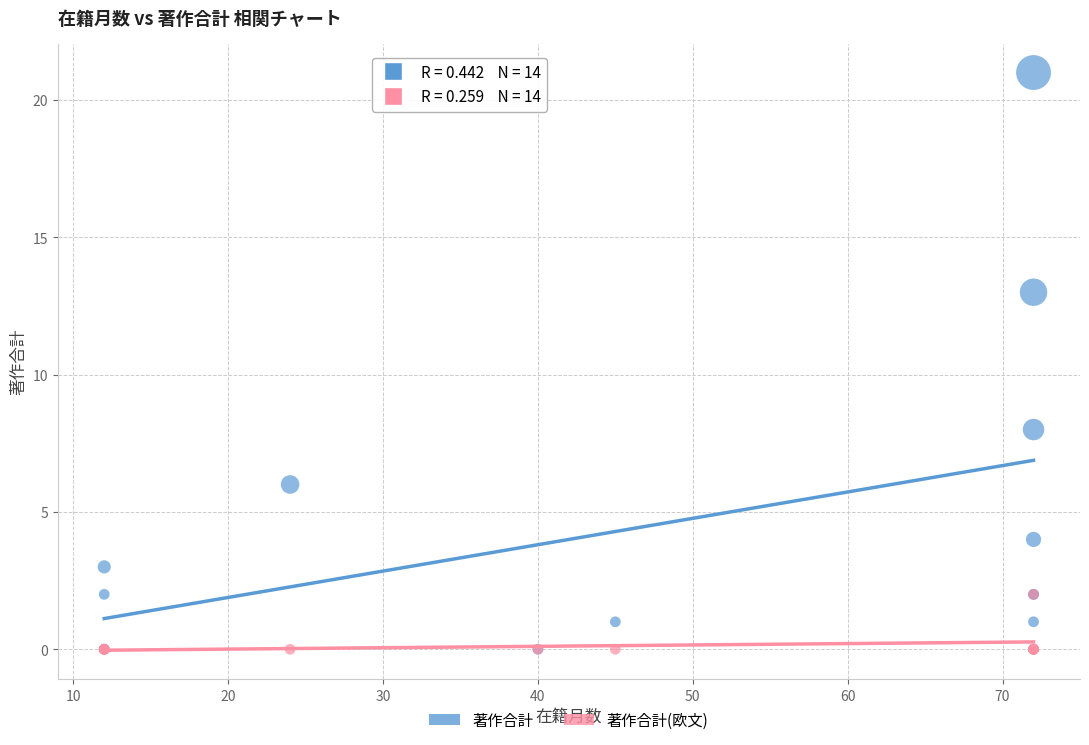

Which series has the largest Y range (max minus min)?

著作合計